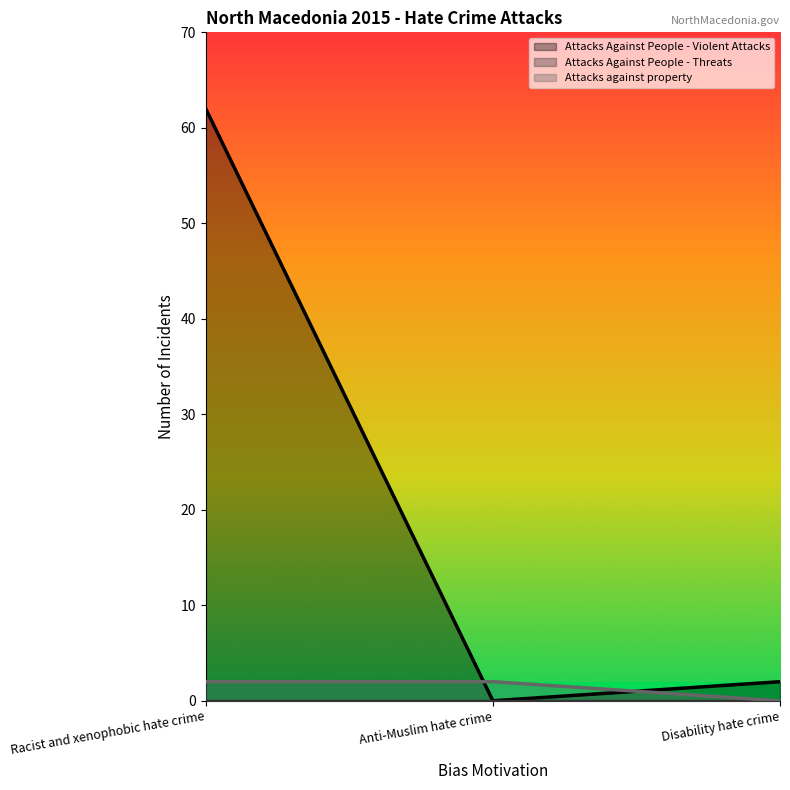

What is the sum of the Attacks against property values at Disability hate crime and Anti-Muslim hate crime?

2